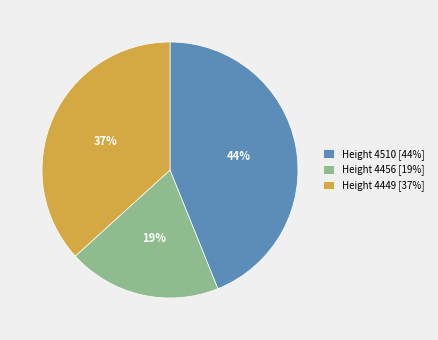

Approximately how many times larger is the value at Height 4449 [37%] compared to Height 4456 [19%]?

1.9